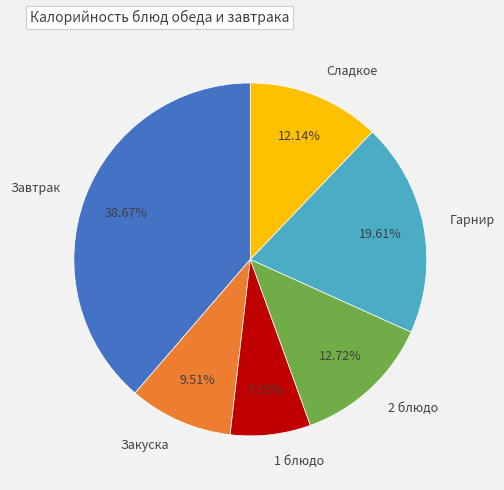

To the nearest percent, what percentage of the pie is 1 блюдо?

7%